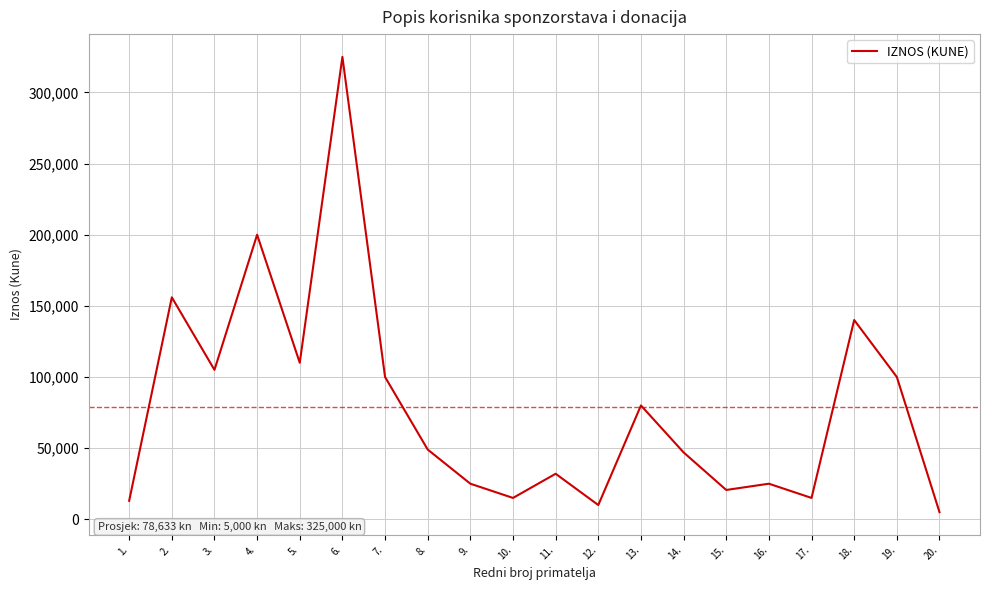

What is the minimum value shown in the chart?

5000.0